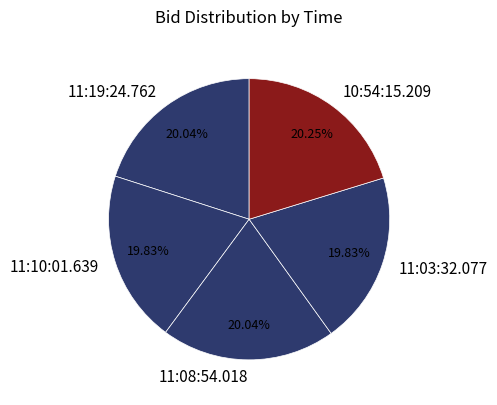

Does 11:19:24.762 account for over 50% of the chart?

No